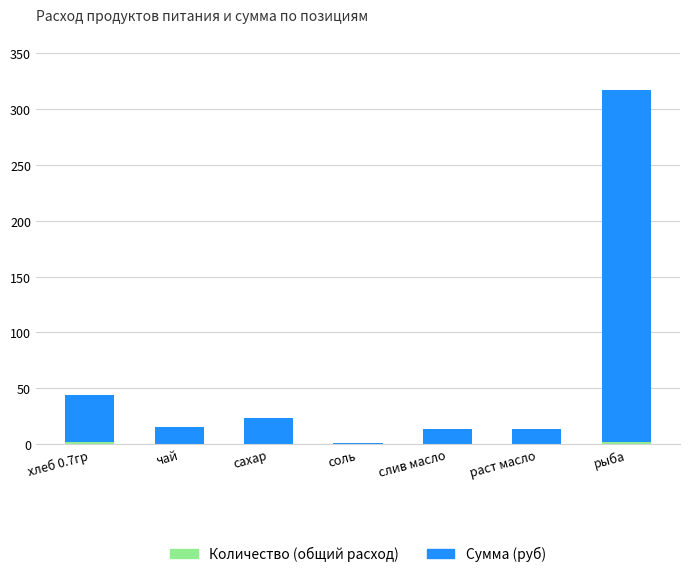

At which category is the sum across all series the highest?

рыба